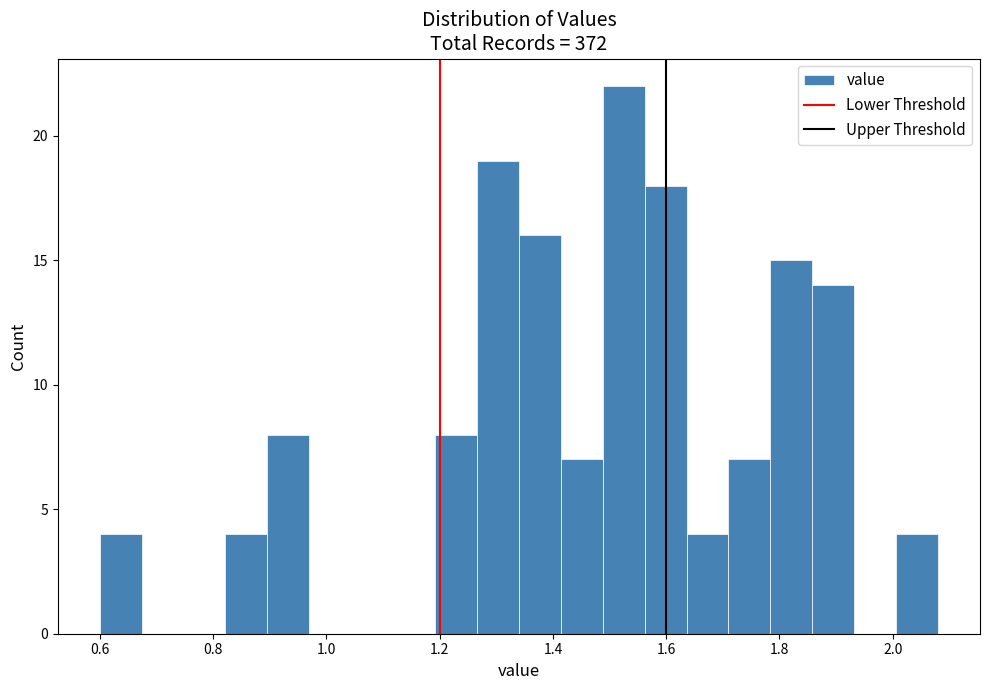

Around what value on the x-axis is the tallest bar? Give the approximate position of its centre, as read against the axis.

1.52